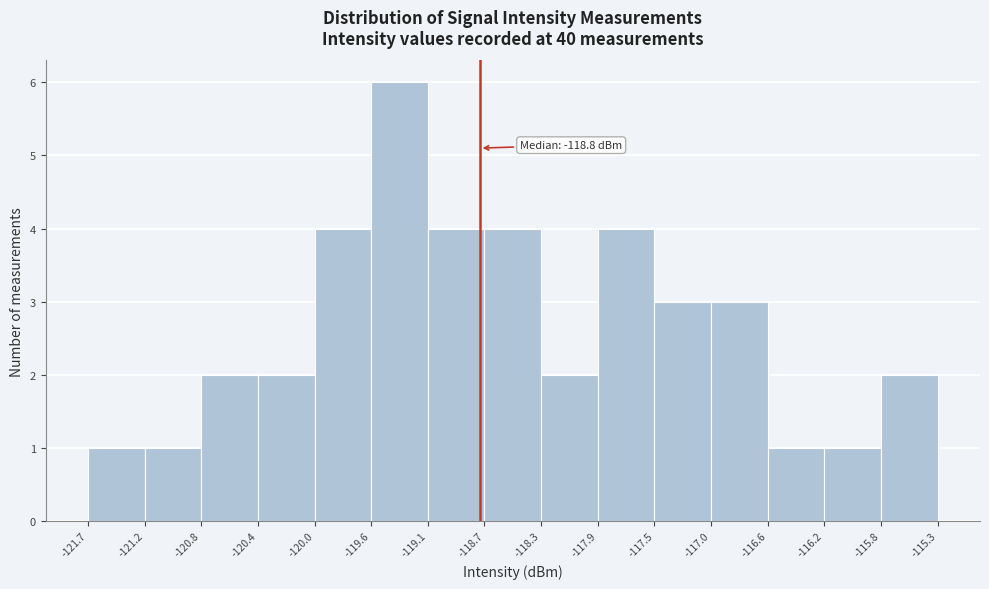

Over which range of the x-axis is the bar tallest?

-119.6 to -119.1